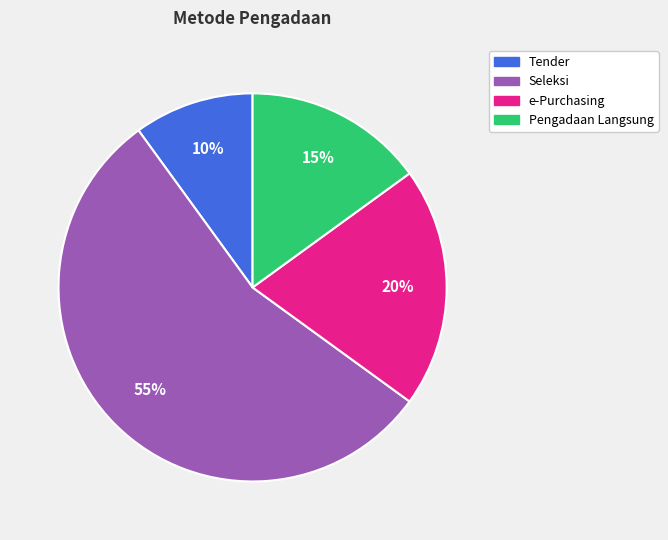

Does any single category account for the majority?

Yes